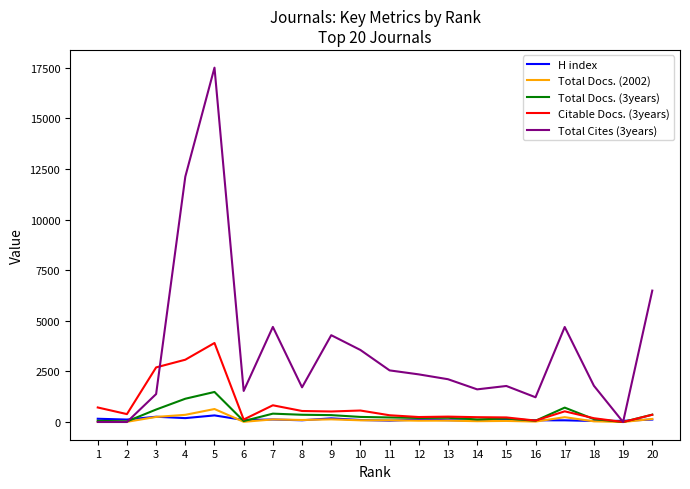

What is the total value across all series at 1?

957